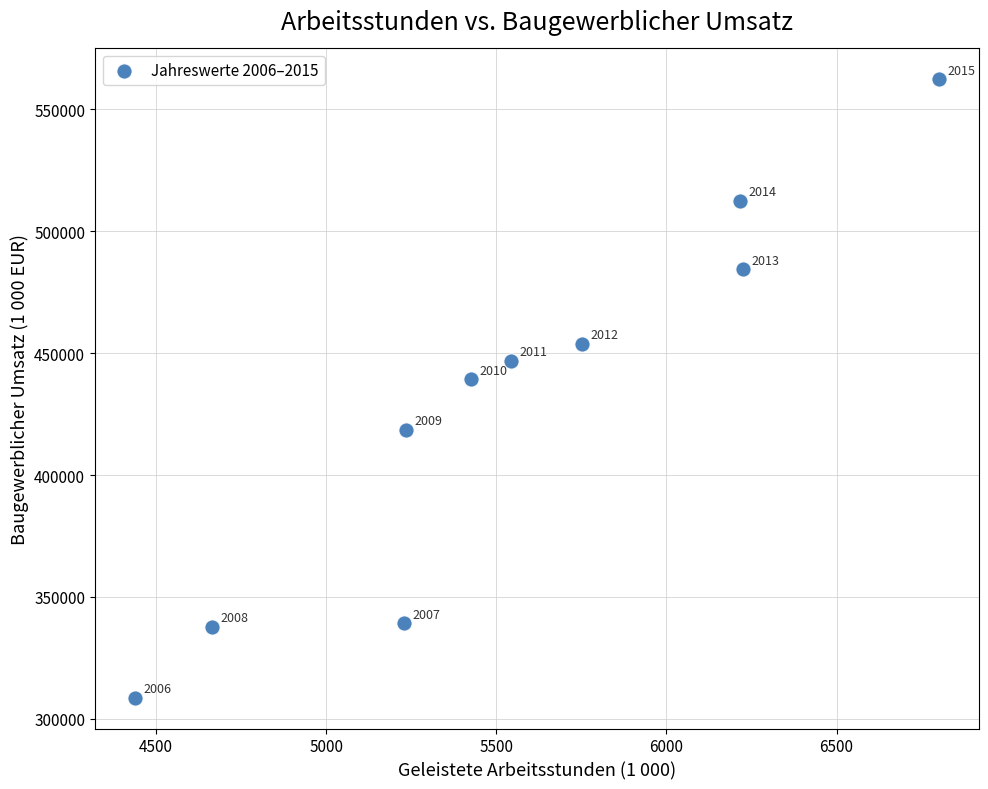

What Y value in the scatter plot is closest to 435487?

439318